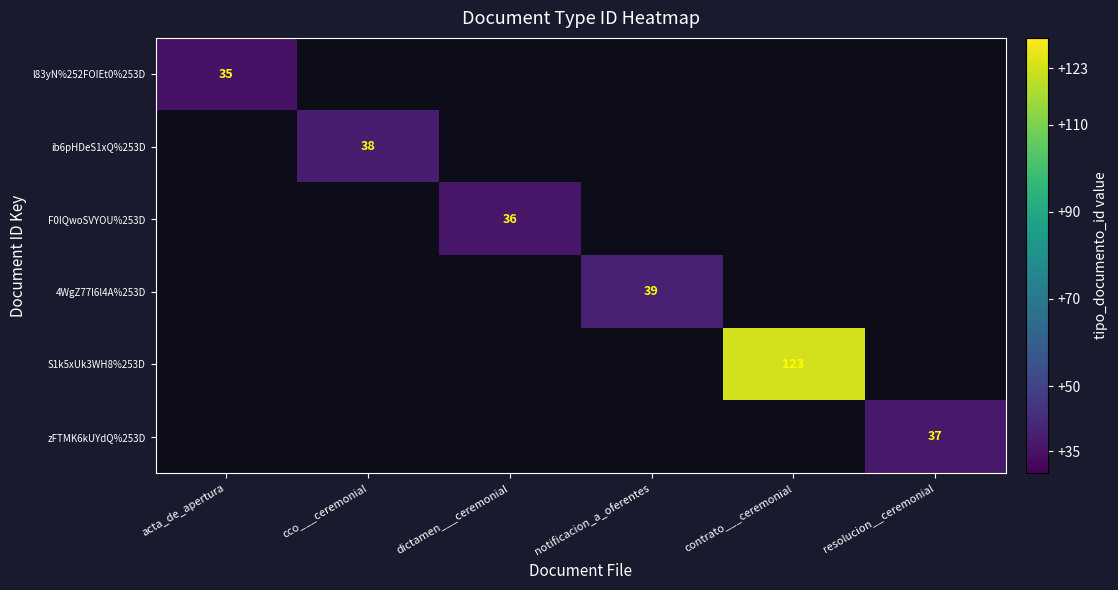

At which label is l83yN%252FOIEt0%253D closest to 35?

acta_de_apertura